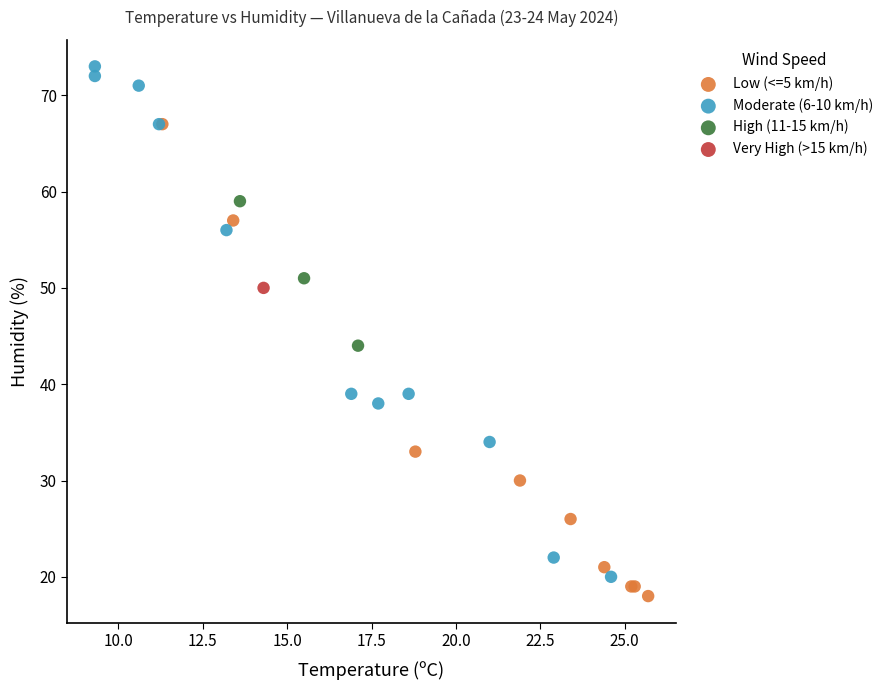

Which series reaches the minimum Y coordinate?

Low (<=5 km/h)